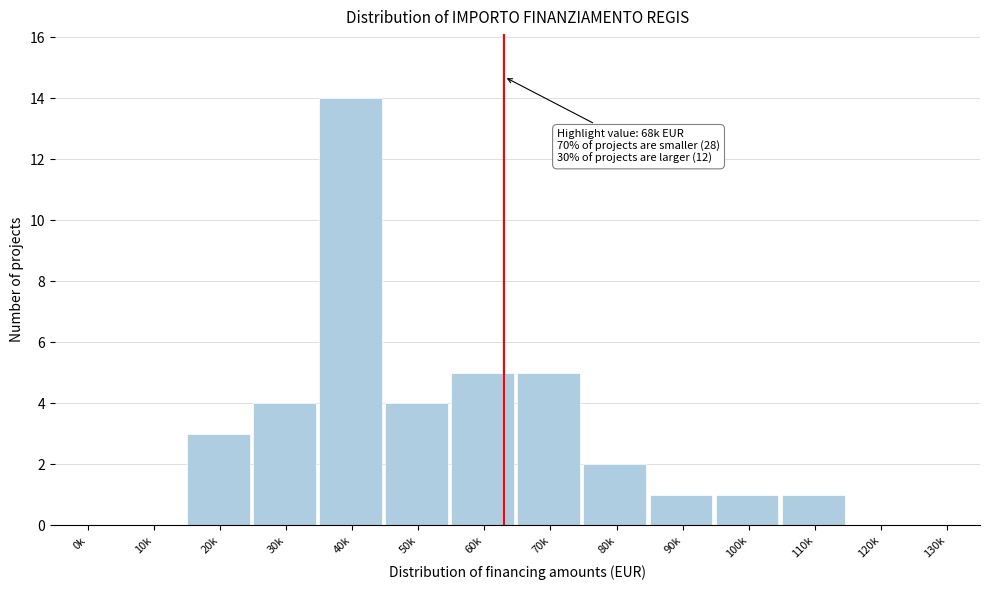

Reading right to left, what are all the values shown in this chart?

130k=0	120k=0	110k=1	100k=1	90k=1	80k=2	70k=5	60k=5	50k=4	40k=14	30k=4	20k=3	10k=0	0k=0